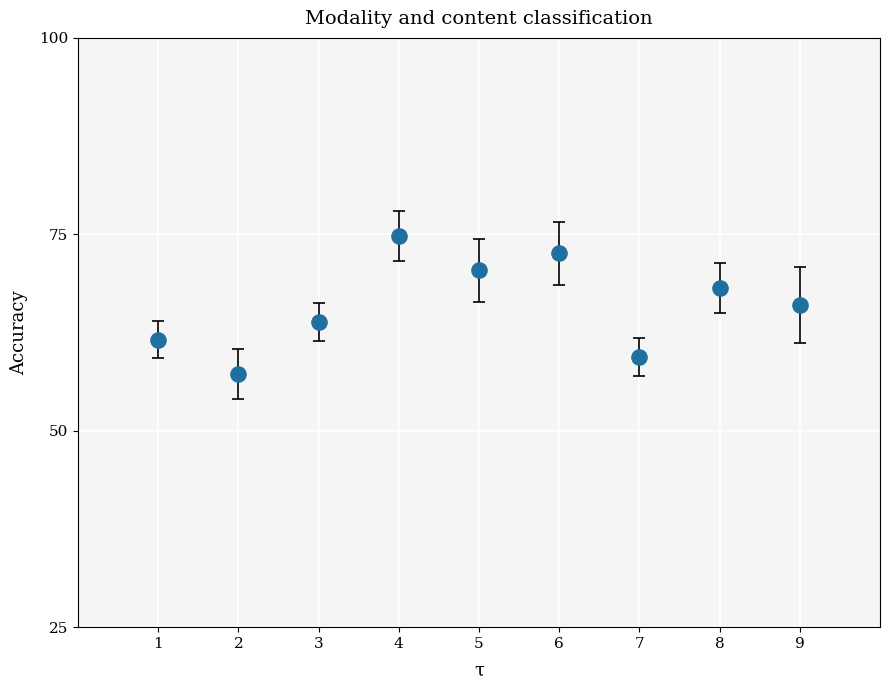

What is the average X value?

5.0